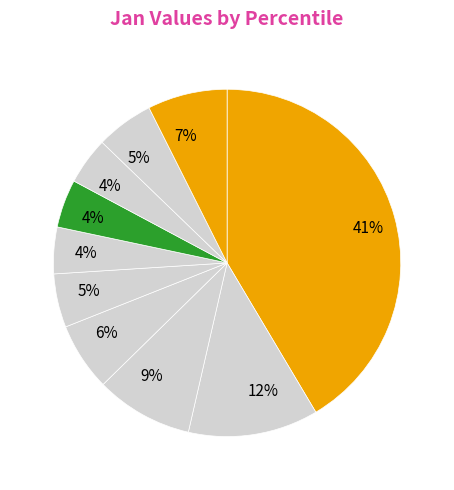

Count the number of slices in the pie.

10